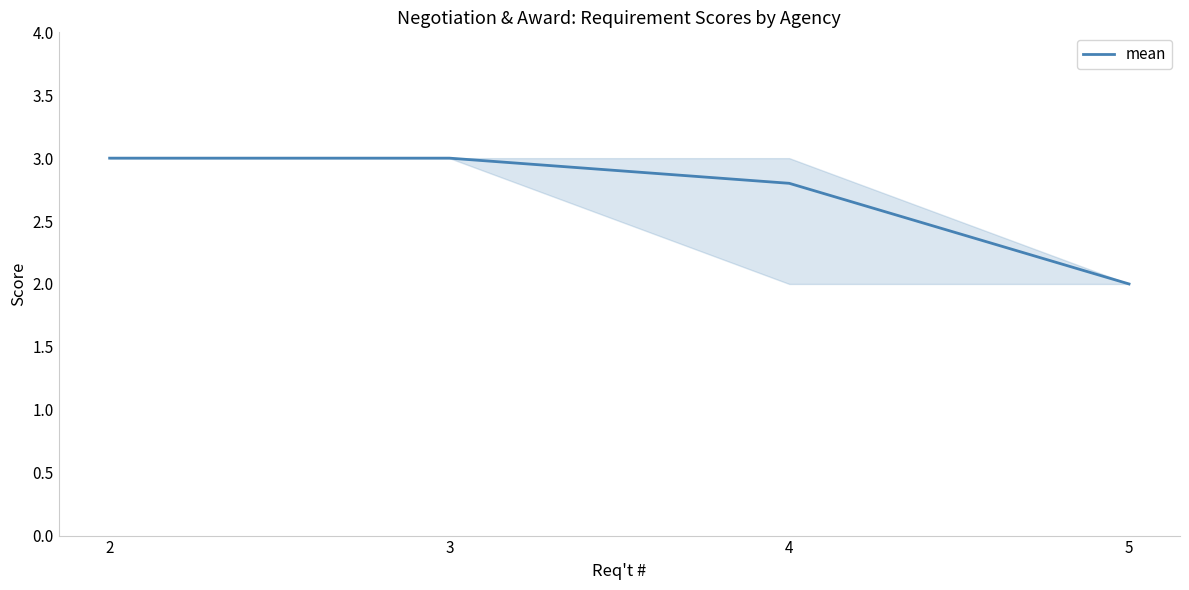

Reading left to right, extract all data points from this chart.

3.0	3.0	2.8	2.0